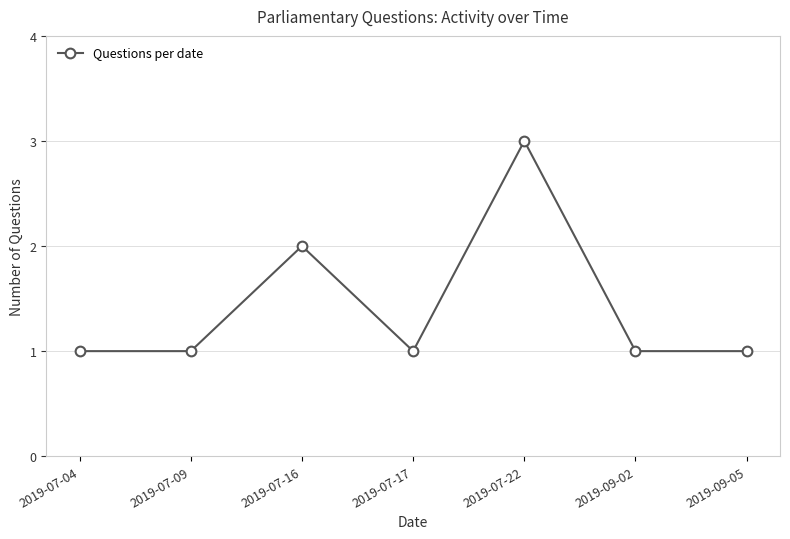

What is the sum of all values?

10